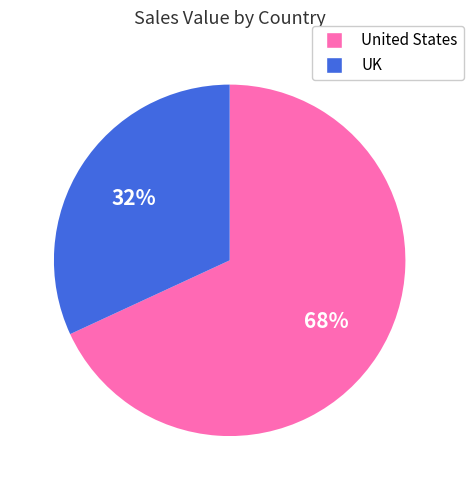

Between UK and United States, which is larger?

United States